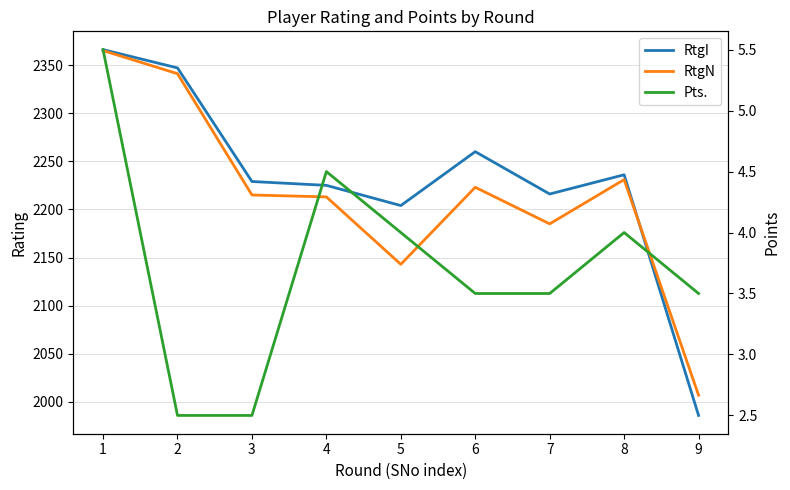

What is the sum of all RtgN values?

19923.0